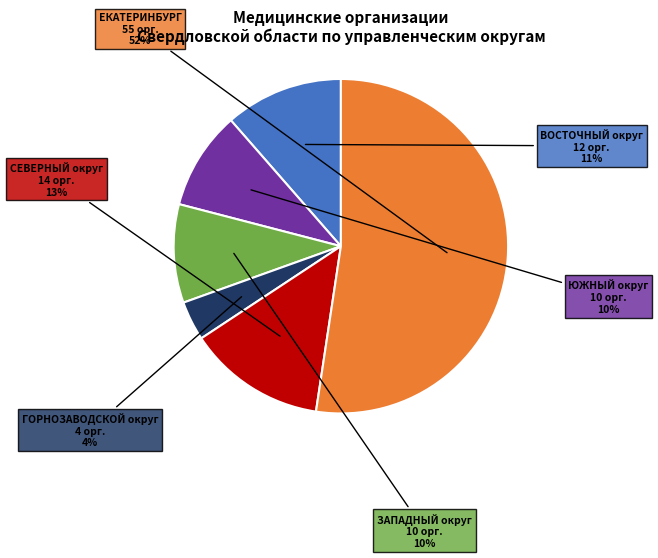

Is there a majority slice in this chart?

Yes